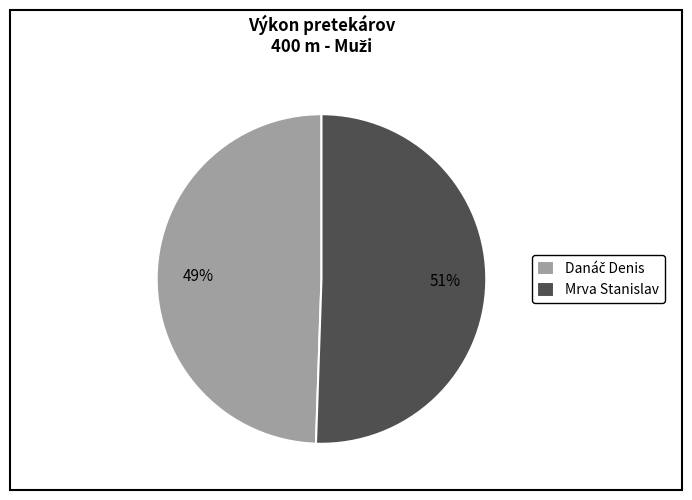

What is the majority slice?

Mrva Stanislav